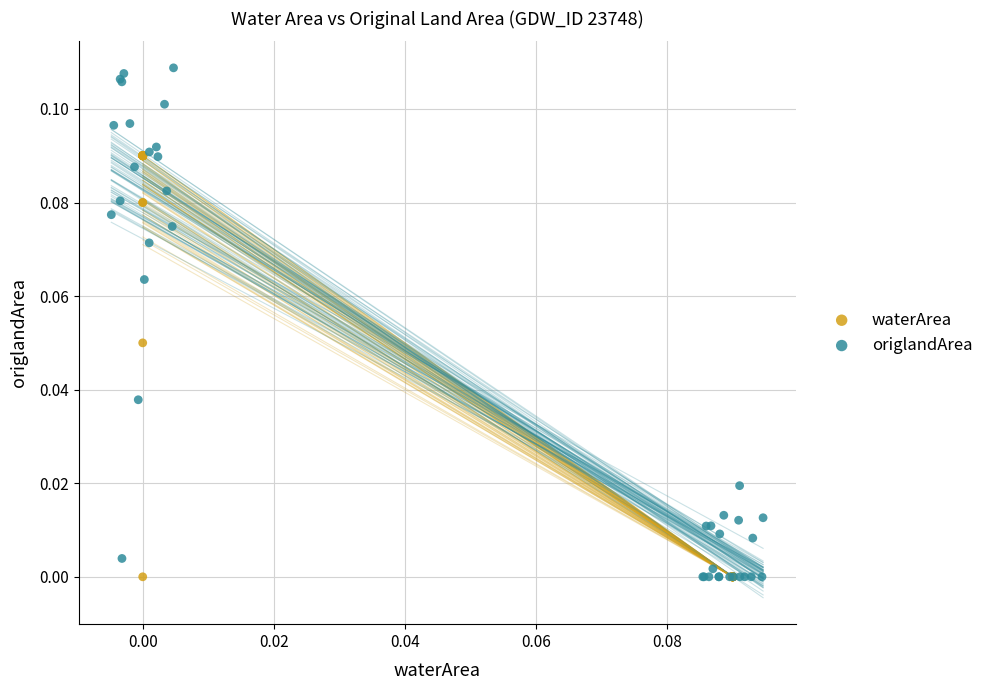

Which series has the widest spread of Y values?

origlandArea